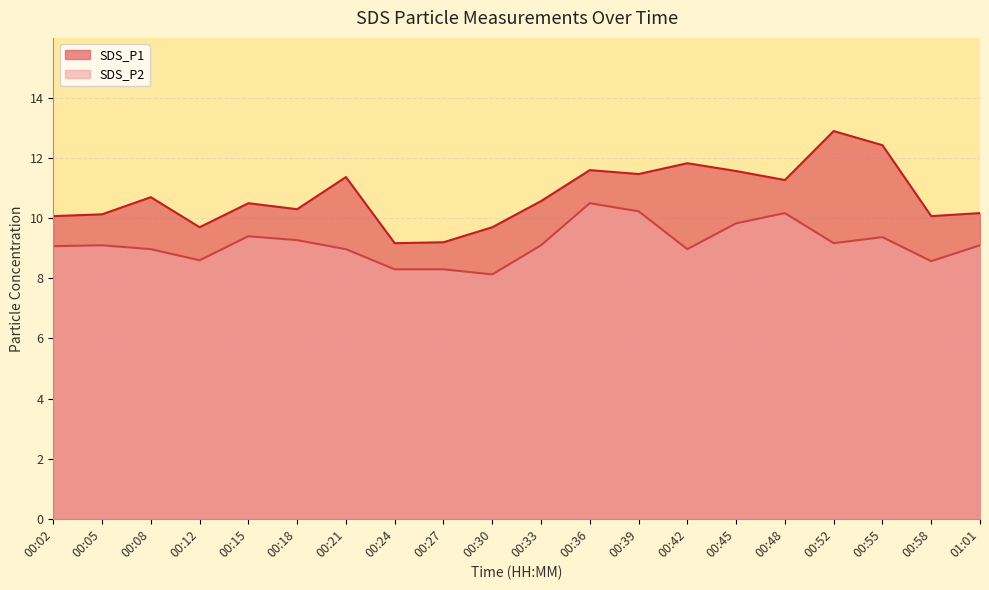

True or false: SDS_P2 and SDS_P1 intersect in this chart.

False